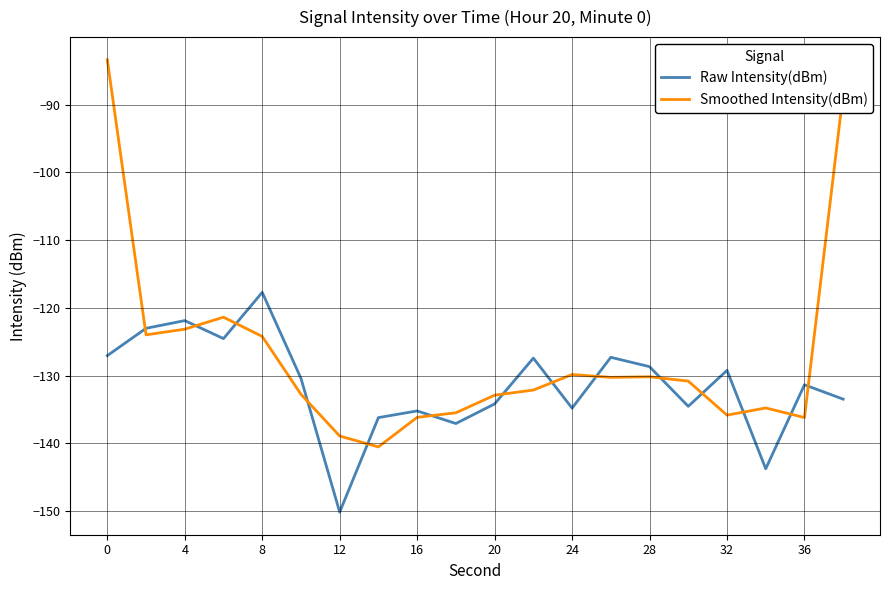

List the series in order of their peak value, highest first.

Smoothed Intensity(dBm), Raw Intensity(dBm)